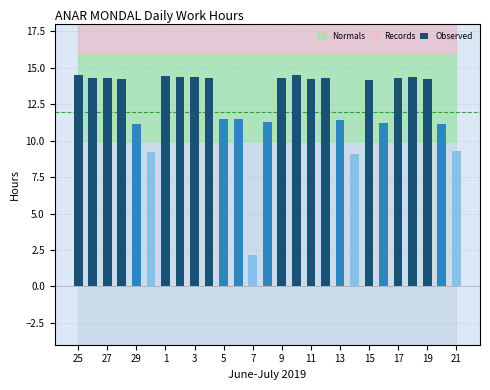

What is the minimum value shown in the chart?

2.2